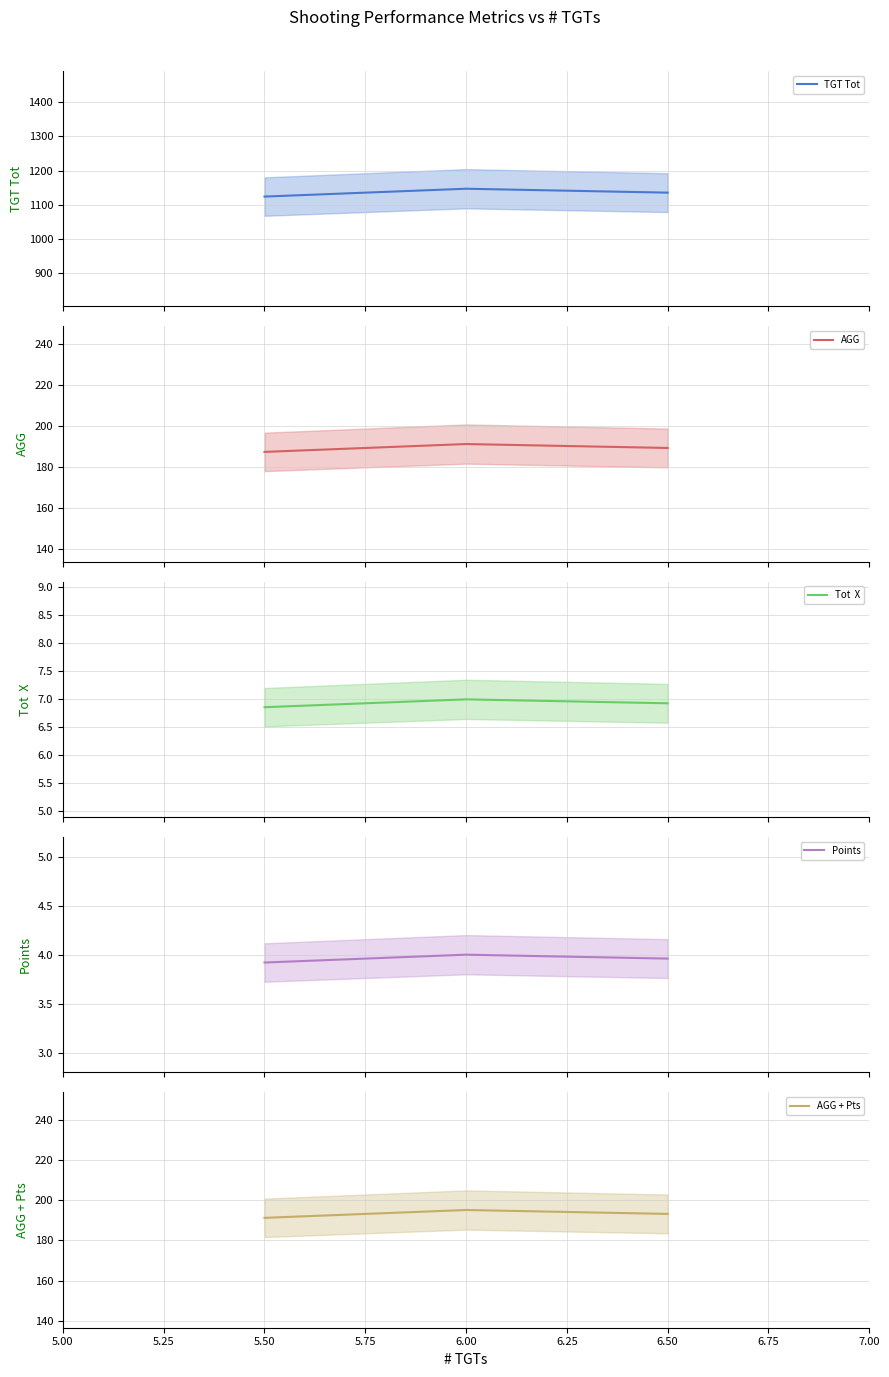

Is it true that AGG + Pts equals 195.2 at 6.00?

True